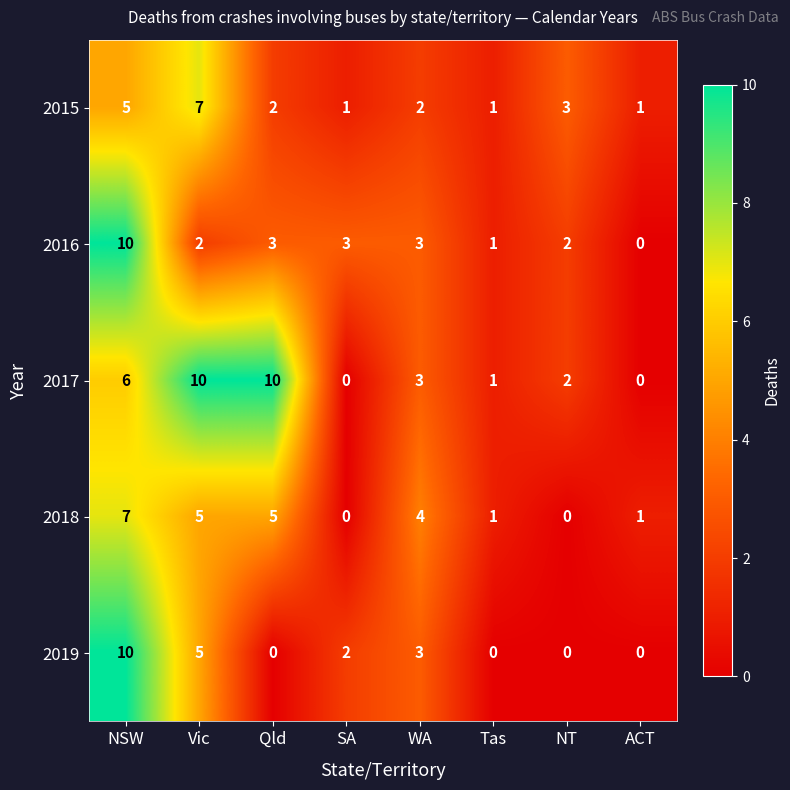

What is the sum of the 2019 values at ACT and WA?

3